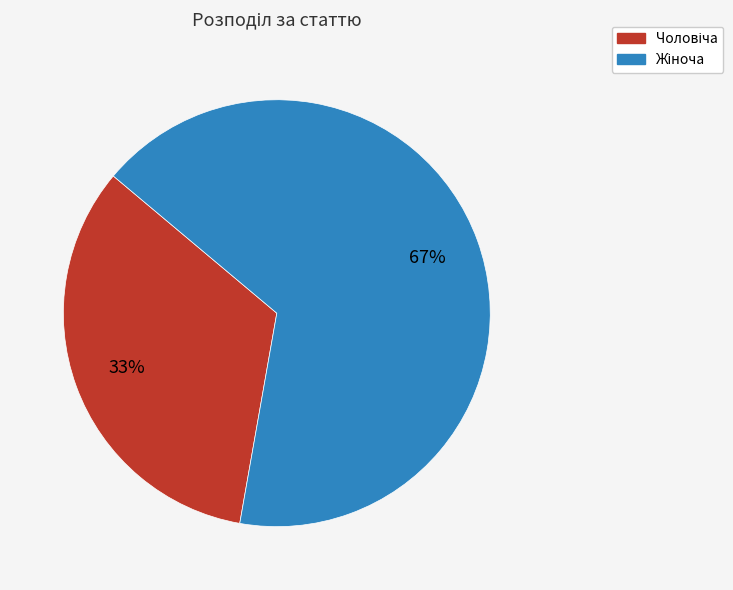

To the nearest percent, what is the average slice percentage?

50%